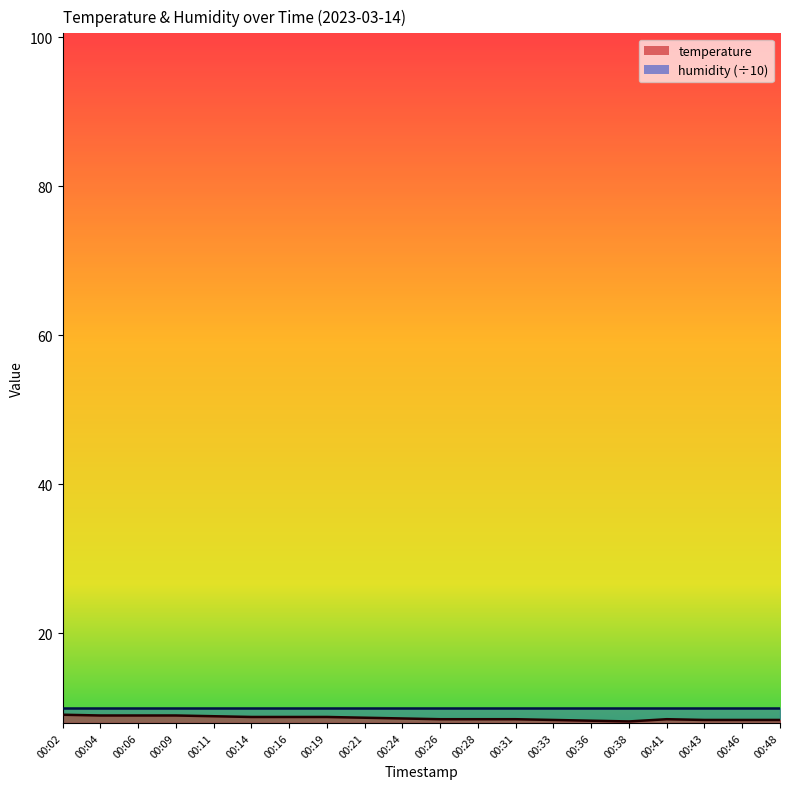

True or false: the data shows 9.0 at 00:06.

True